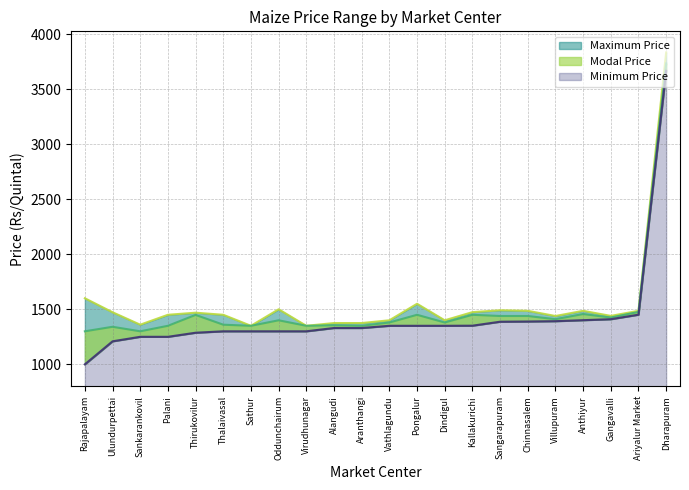

At Kallakurichi, list the series in order from smallest to largest.

Minimum Price, Modal Price, Maximum Price